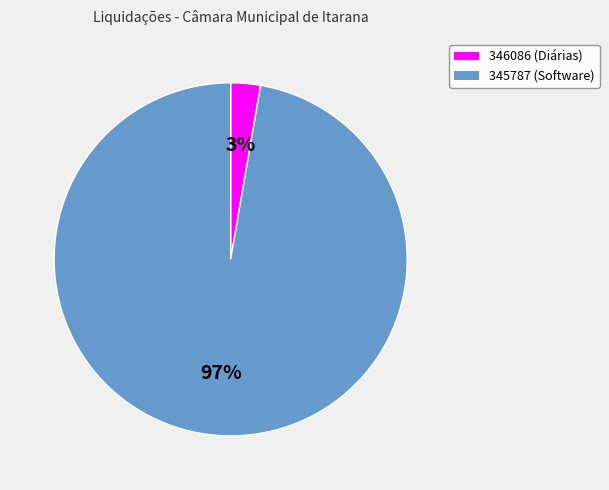

What percentage is the 345787 slice, to the nearest percent?

97%